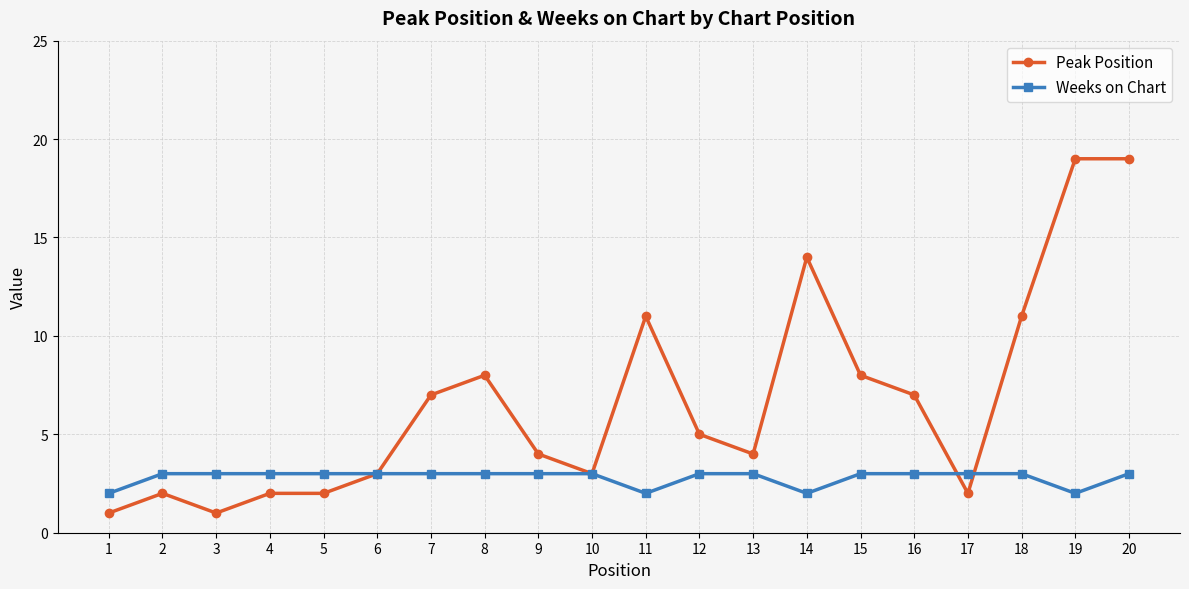

Reading left to right, what are all the values shown in this chart?

Peak Position: 1	2	1	2	2	3	7	8	4	3	11	5	4	14	8	7	2	11	19	19
Weeks on Chart: 2	3	3	3	3	3	3	3	3	3	2	3	3	2	3	3	3	3	2	3